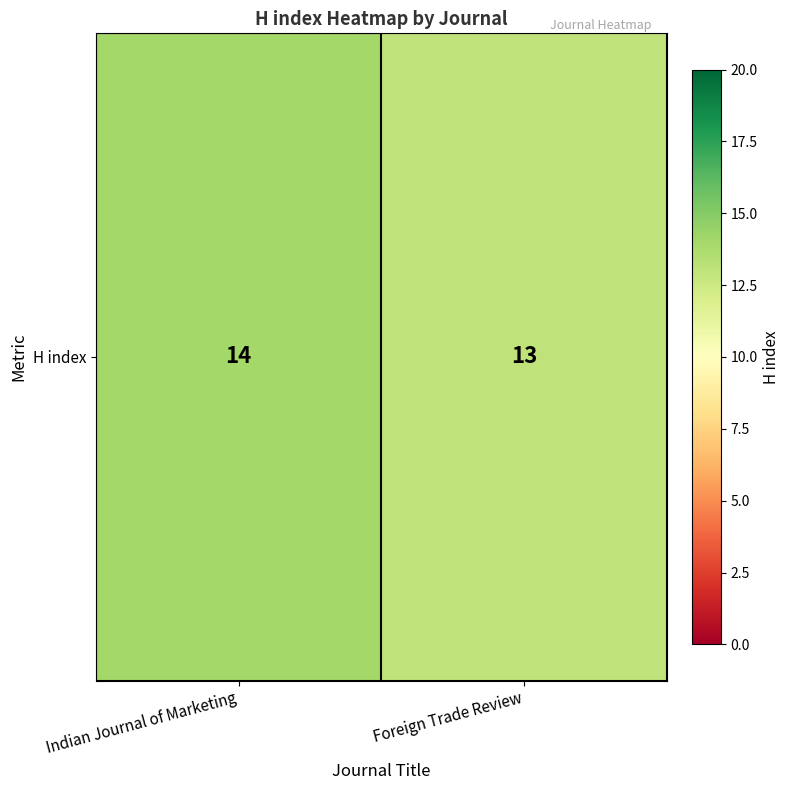

True or false: the data shows 3 at Indian Journal of Marketing.

False